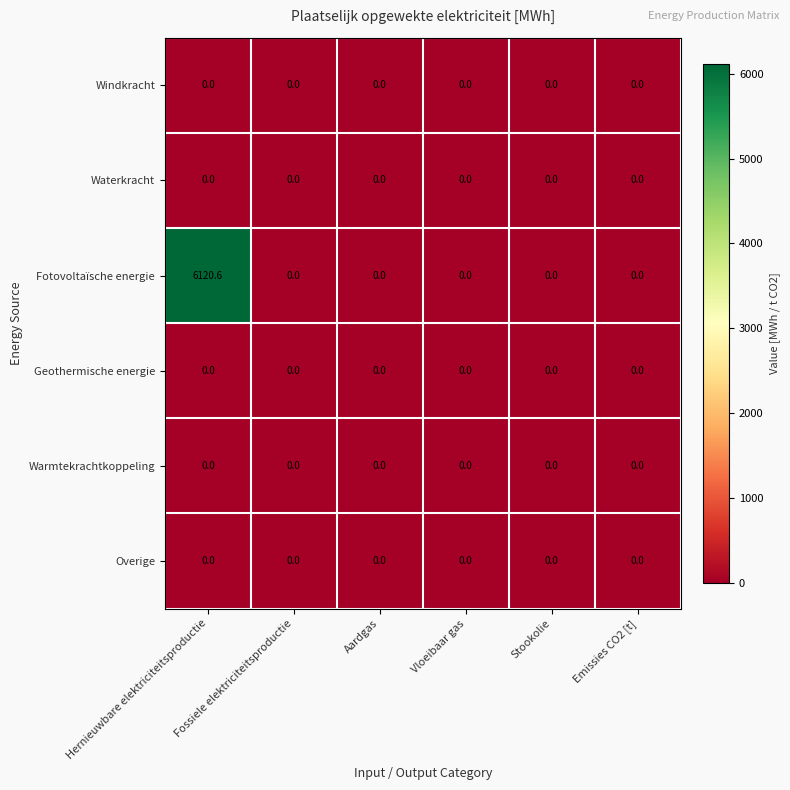

At how many categories does at least one series exceed 4245?

1